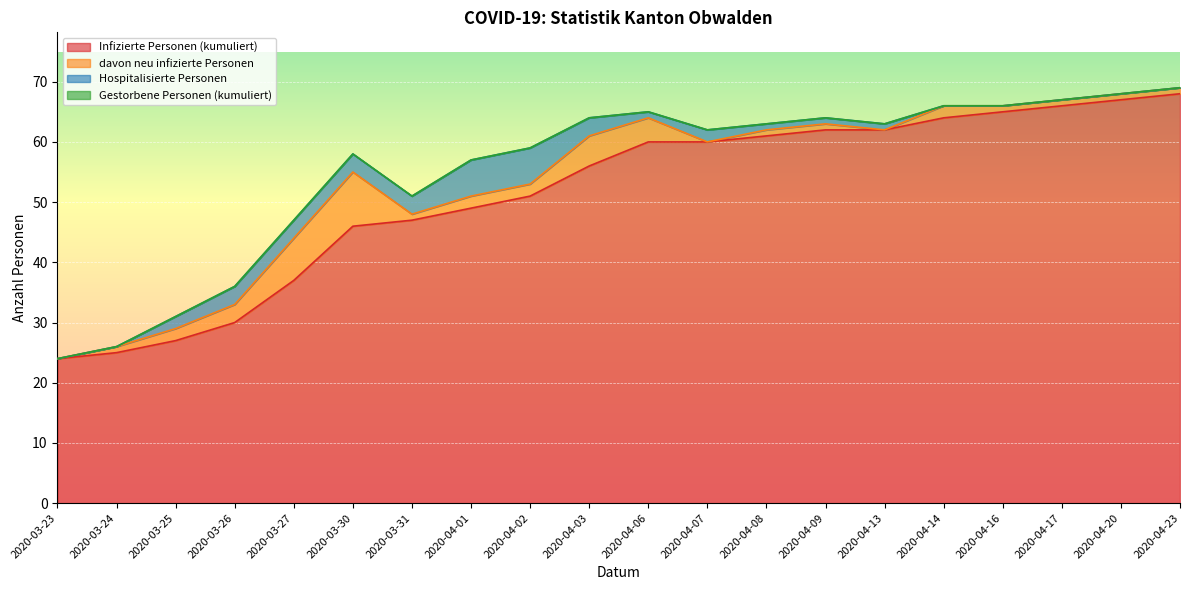

What position from the left is 2020-03-27?

5